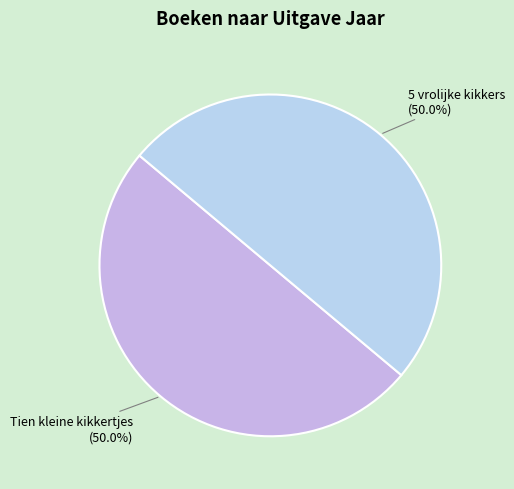

Is it true that Tien kleine kikkertjes is 60% of the pie?

False